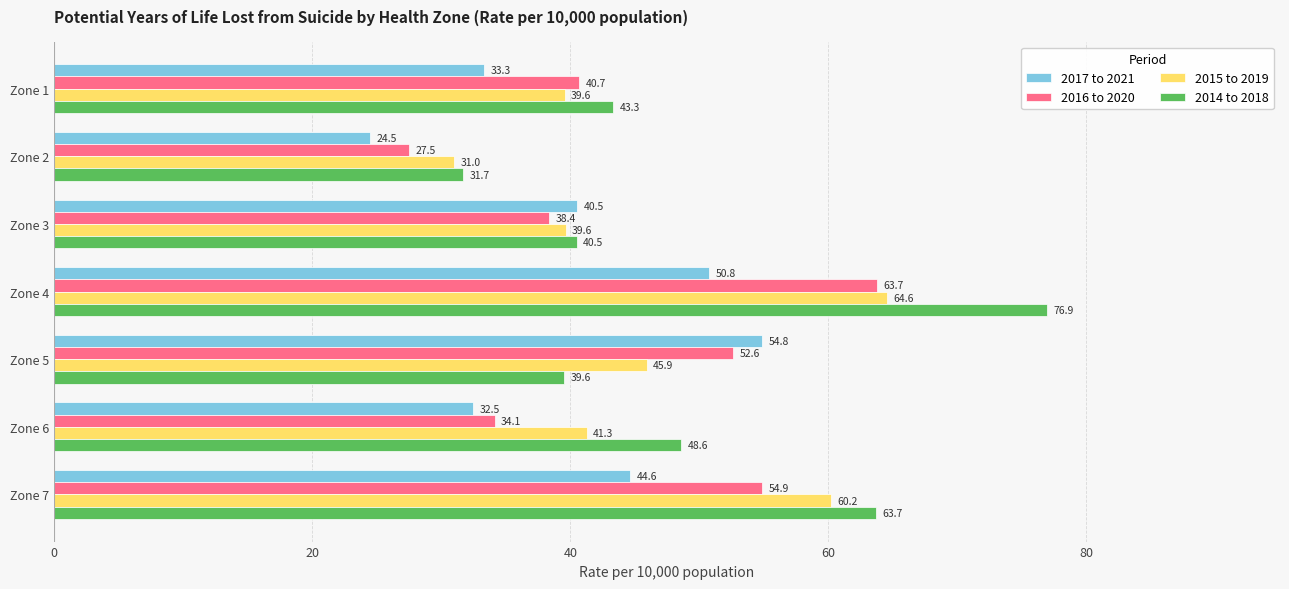

List the series in order of their peak value, highest first.

2014 to 2018, 2015 to 2019, 2016 to 2020, 2017 to 2021